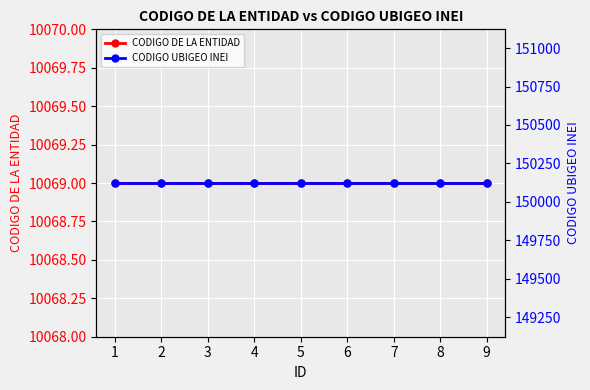

What value does the CODIGO DE LA ENTIDAD series have at 6?

10069